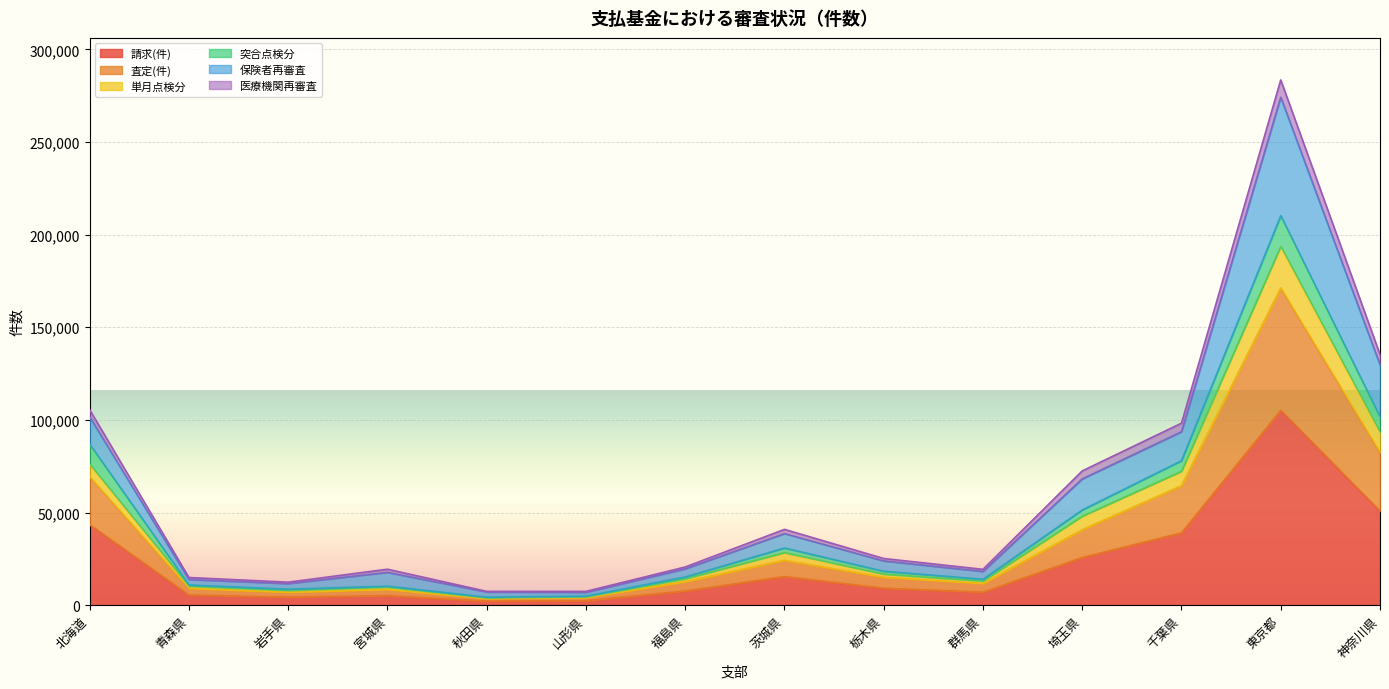

True or false: 単月点検分 and 保険者再審査 intersect in this chart.

False